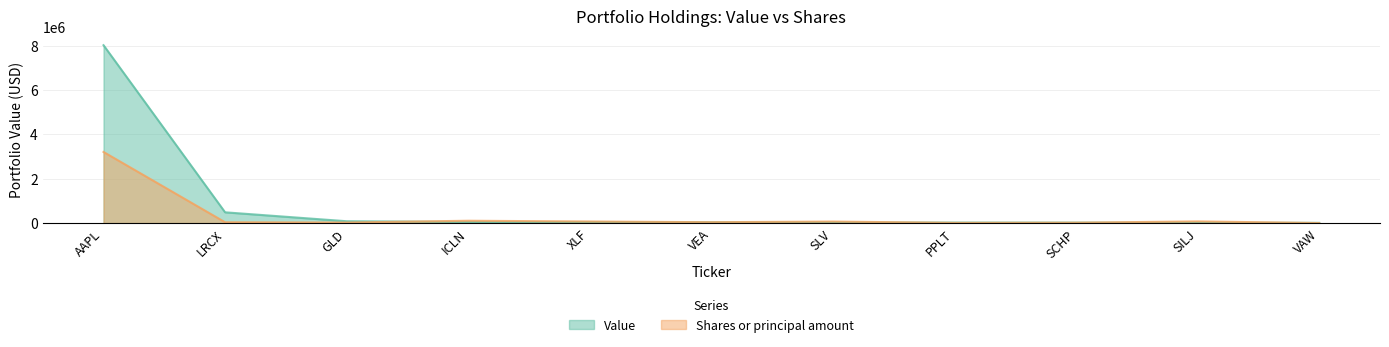

Is the value of Value at AAPL greater than the value of Shares or principal amount at GLD?

Yes